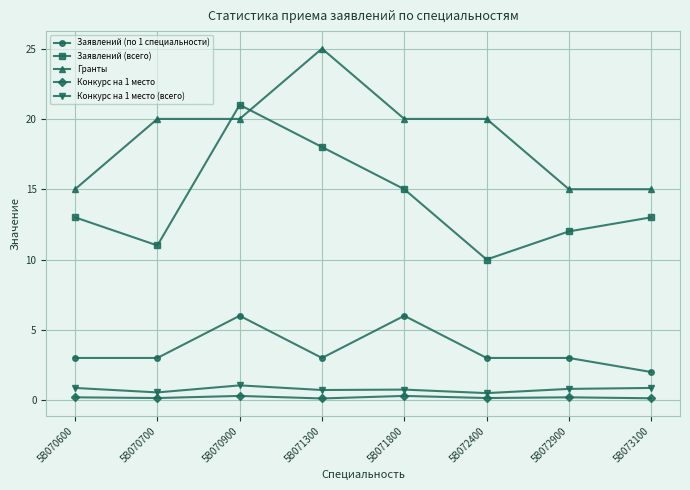

Rank the series by their maximum value, from lowest to highest.

Конкурс на 1 место, Конкурс на 1 место (всего), Заявлений (по 1 специальности), Заявлений (всего), Гранты